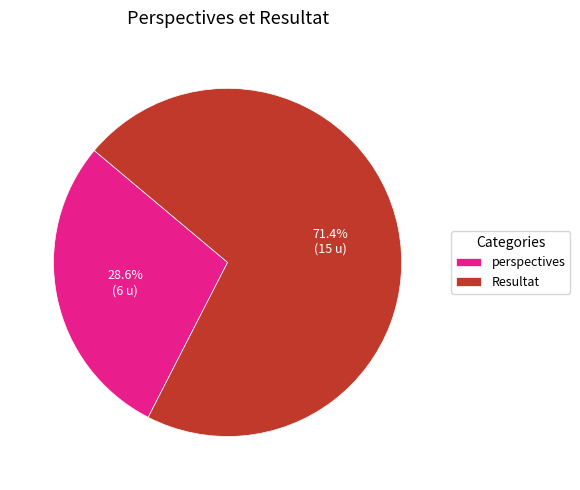

Rank the categories by value from lowest to highest.

perspectives, Resultat